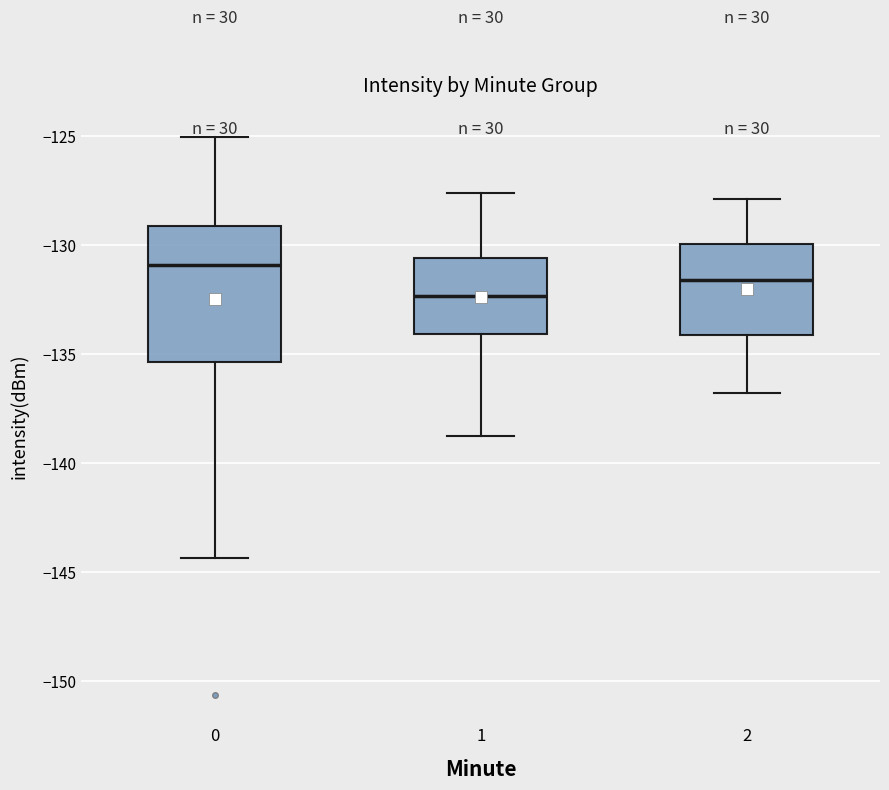

Where does the lower whisker of the box at x = 1 end on the y-axis? The values are not printed on the chart, so give them approximately, as read against the axis.

-138.5